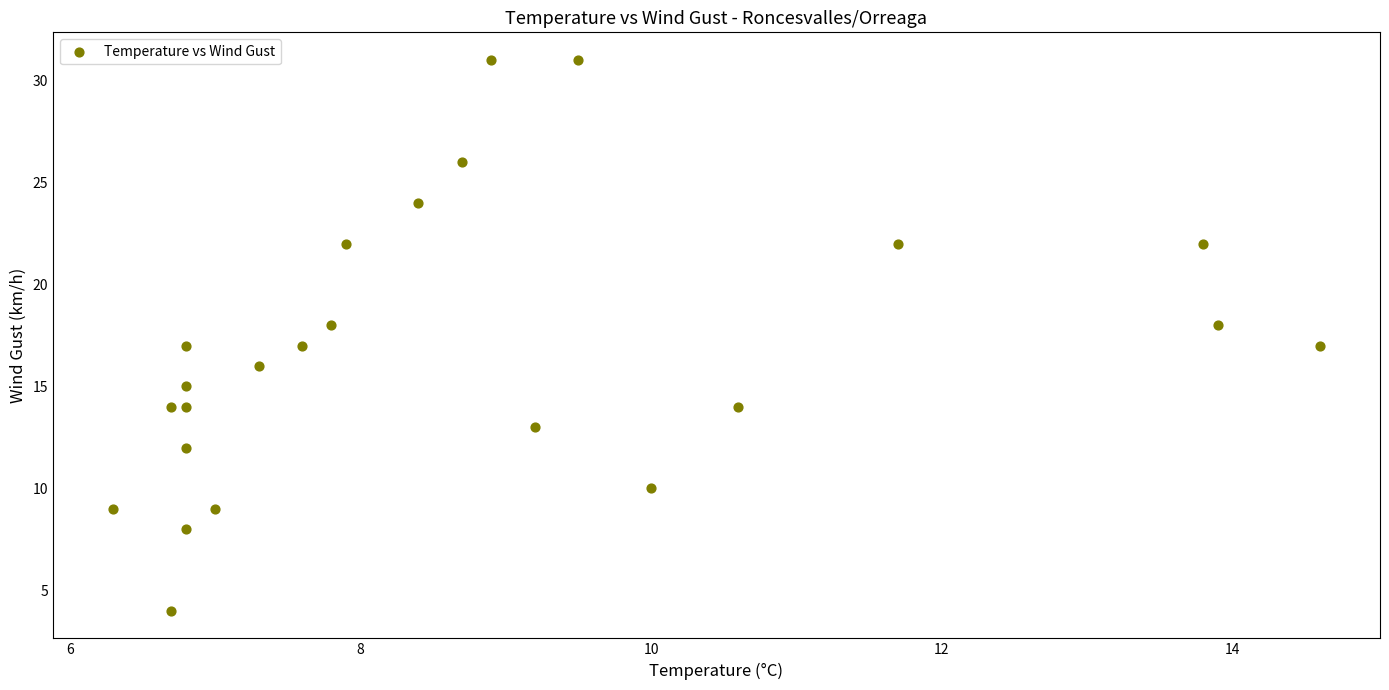

What is the range of Y values (max minus min)?

27